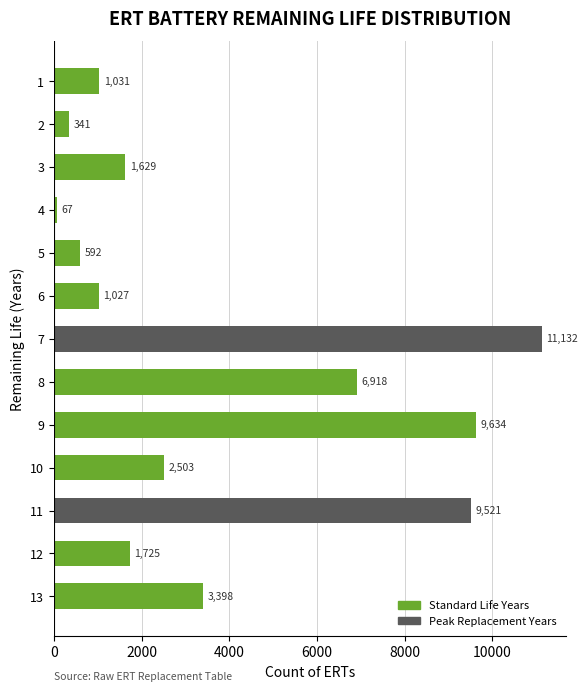

Count the number of categories in the chart.

13